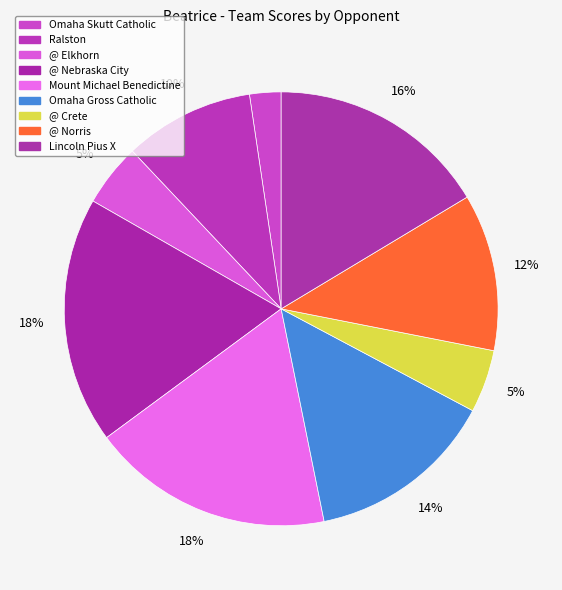

Rank the categories by value from highest to lowest.

@ Nebraska City, Mount Michael Benedictine, Lincoln Pius X, Omaha Gross Catholic, @ Norris, Ralston, @ Elkhorn, @ Crete, Omaha Skutt Catholic